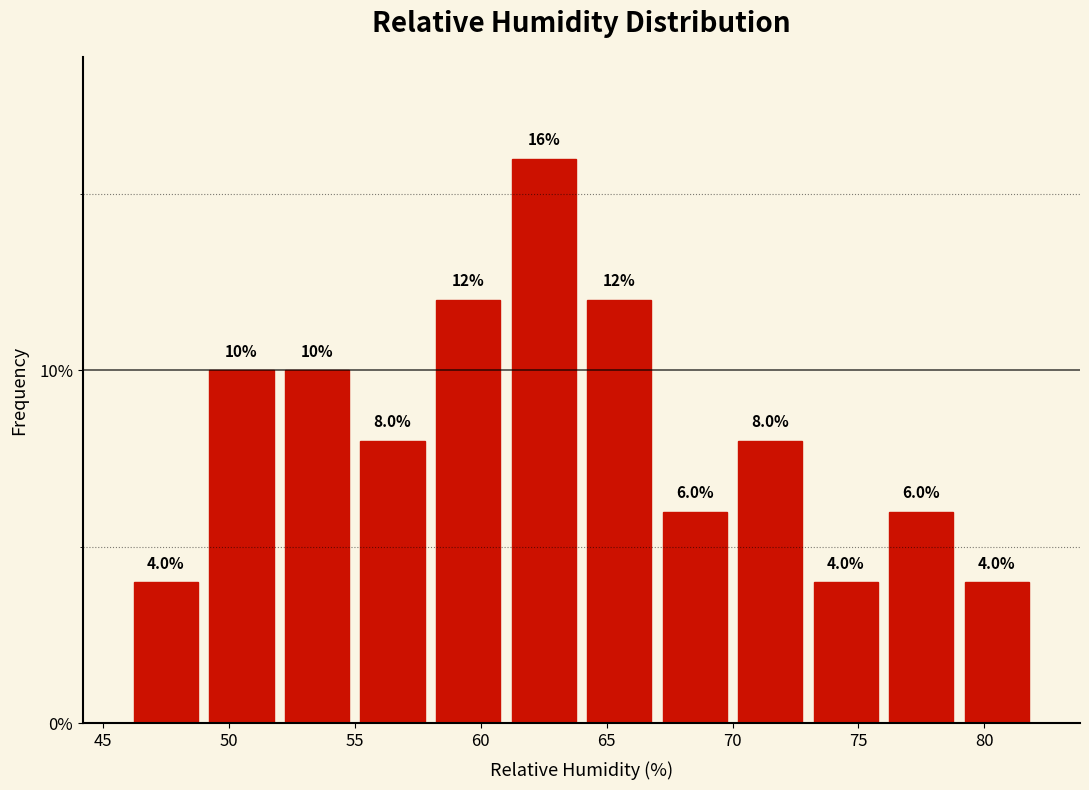

Reading left to right, list every bar in this chart as the range it spans on the x-axis followed by its height.

46 to 49: 4.0
49 to 52: 10.0
52 to 55: 10.0
55 to 58: 8.0
58 to 61: 12.0
61 to 64: 16.0
64 to 67: 12.0
67 to 70: 6.0
70 to 73: 8.0
73 to 76: 4.0
76 to 79: 6.0
79 to 82: 4.0